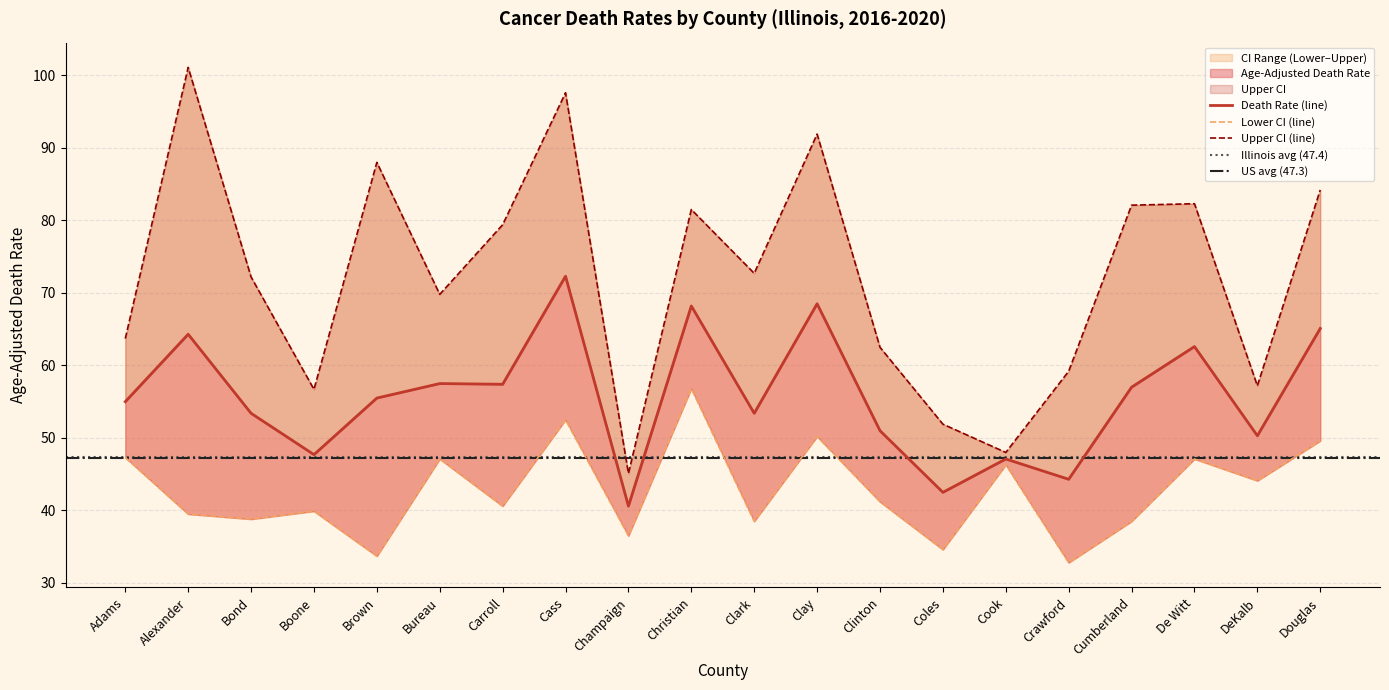

At which label does Age-Adjusted Death Rate first exceed 55?

Alexander